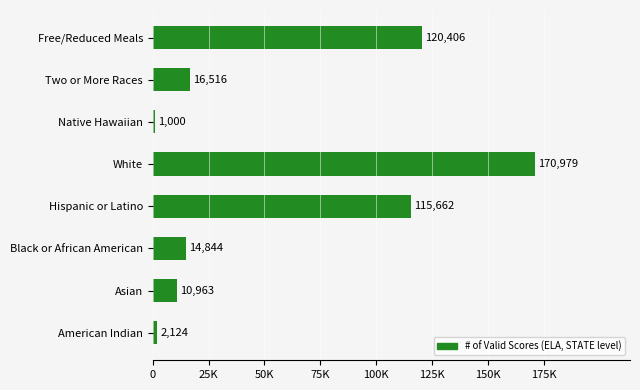

Are the bars horizontal?

Yes